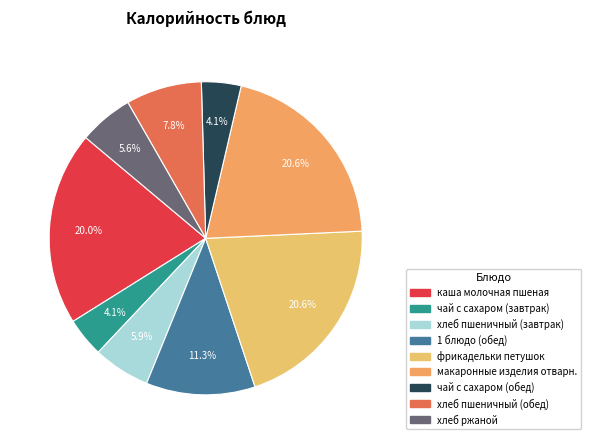

What is the change in value from фрикадельки петушок to хлеб ржаной?

-180.1